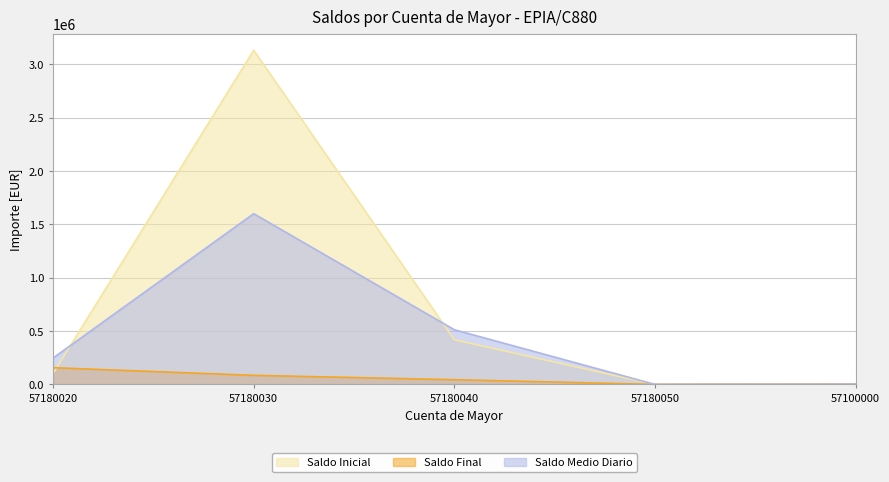

What is the value of the Saldo Final point at the 1st from the left?

156665.8